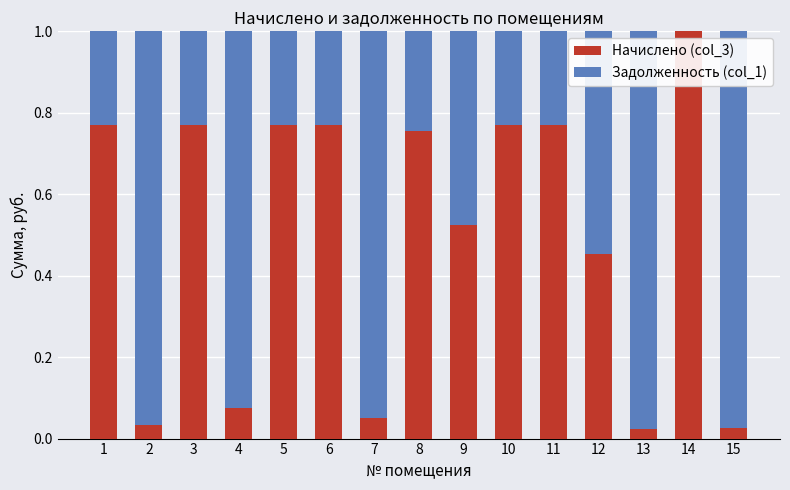

Are the bars grouped side by side (vs. stacked)?

No